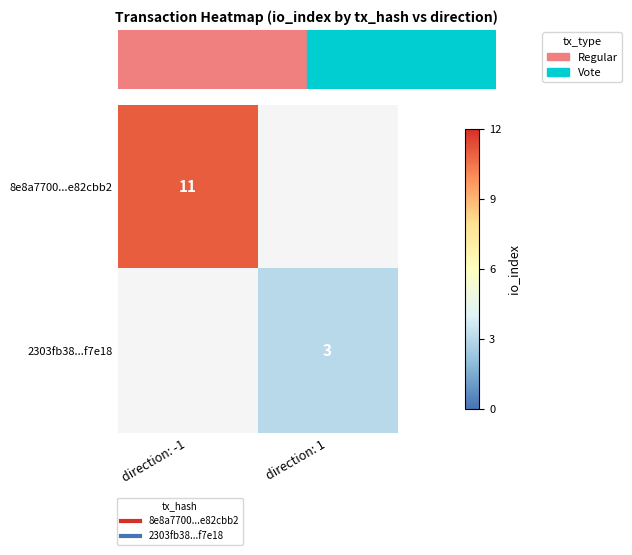

What is the minimum value for 8e8a7700...e82cbb2?

11.0